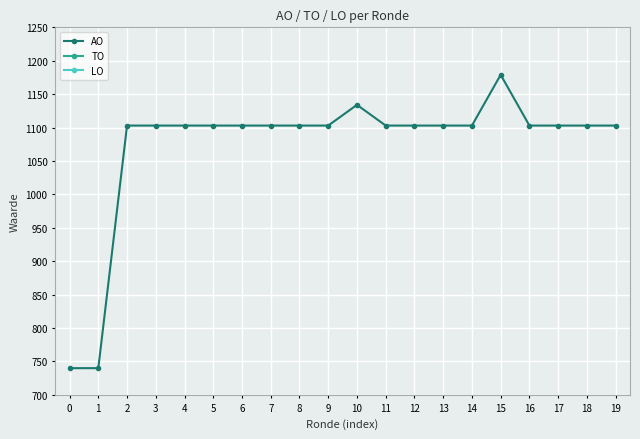

True or false: AO and TO intersect in this chart.

False